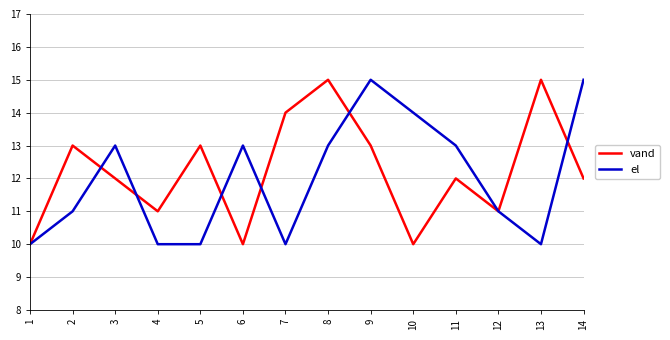

True or false: el has a value of 10 at 7.

True